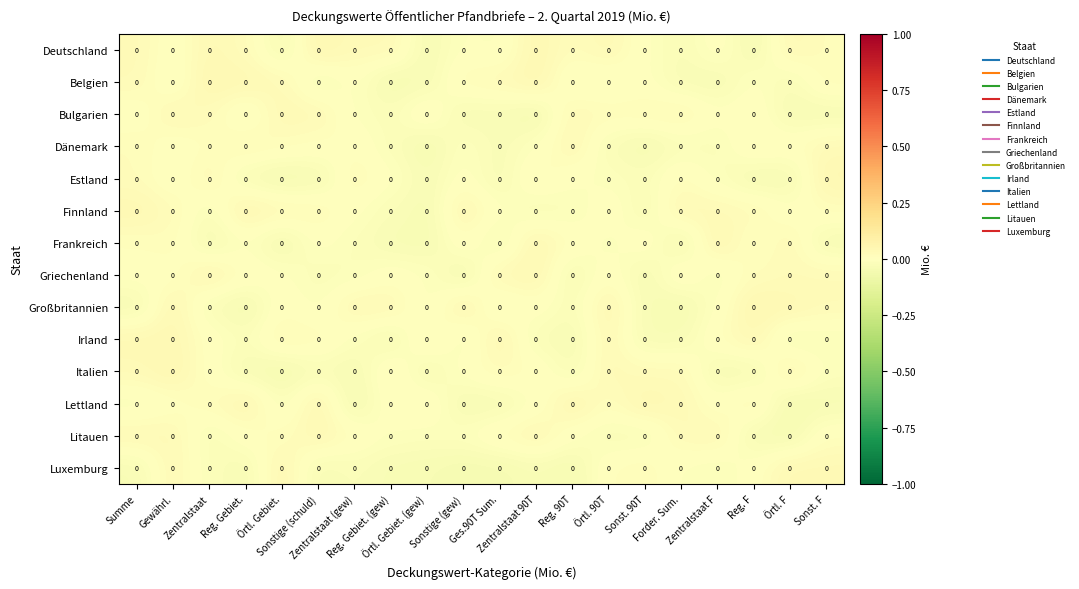

How many data points does each series have?

20